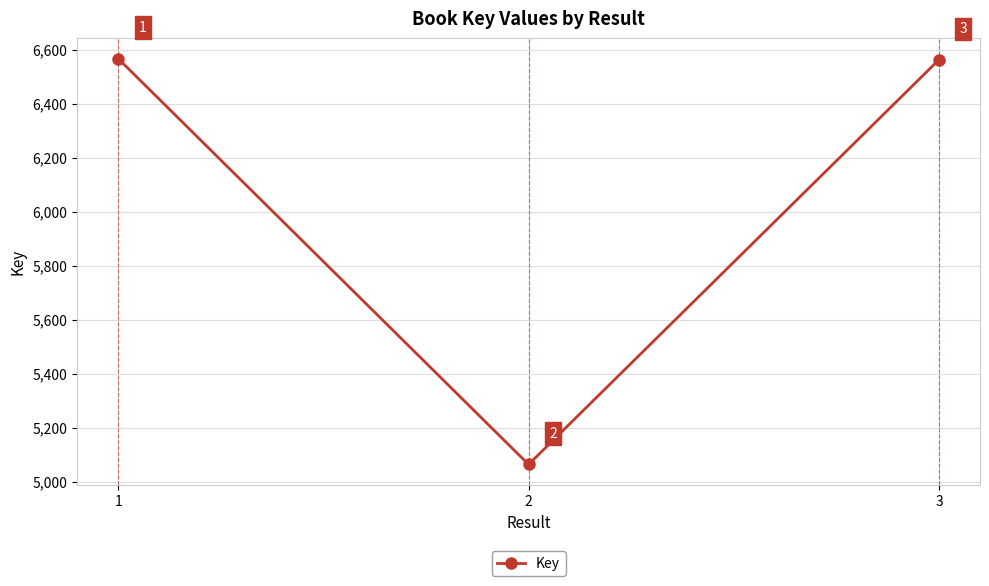

Read the value at 1.

6567